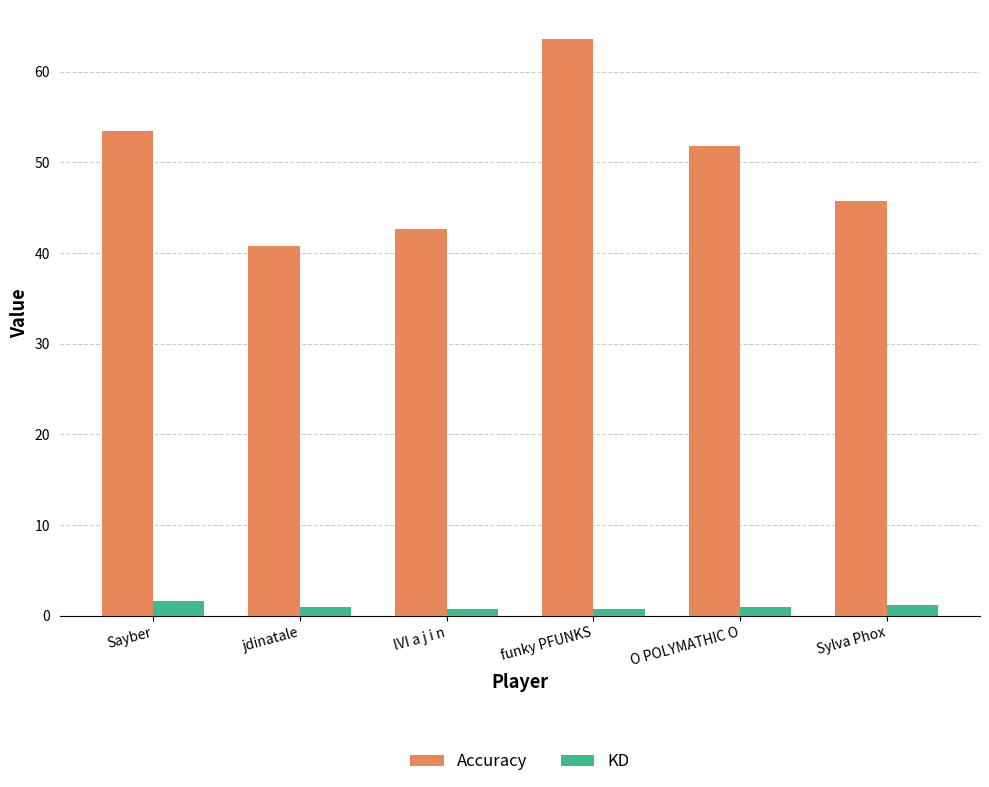

How many bars are there in total?

12